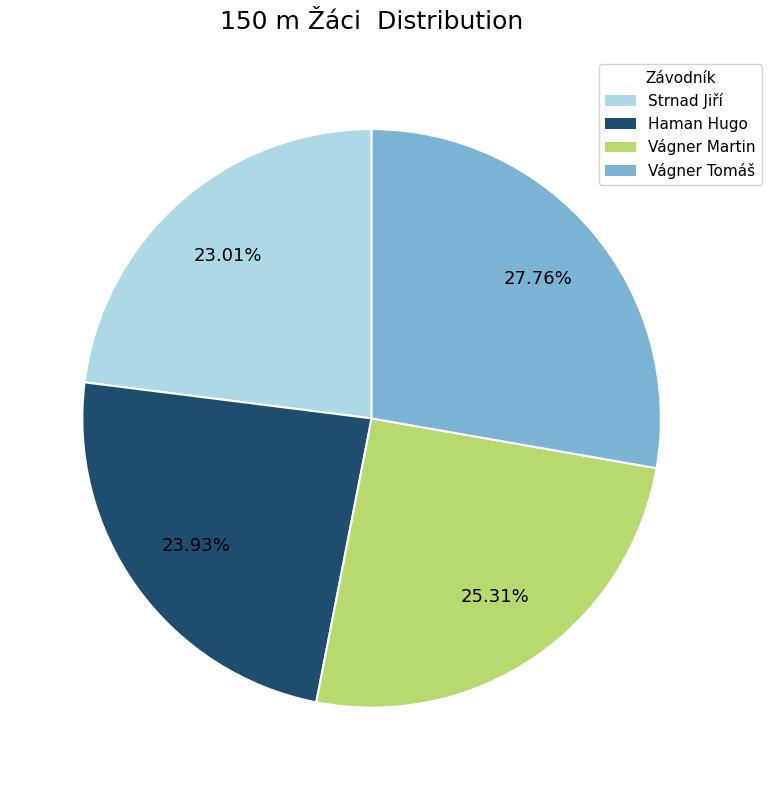

To the nearest percent, what portion does Haman Hugo represent?

24%